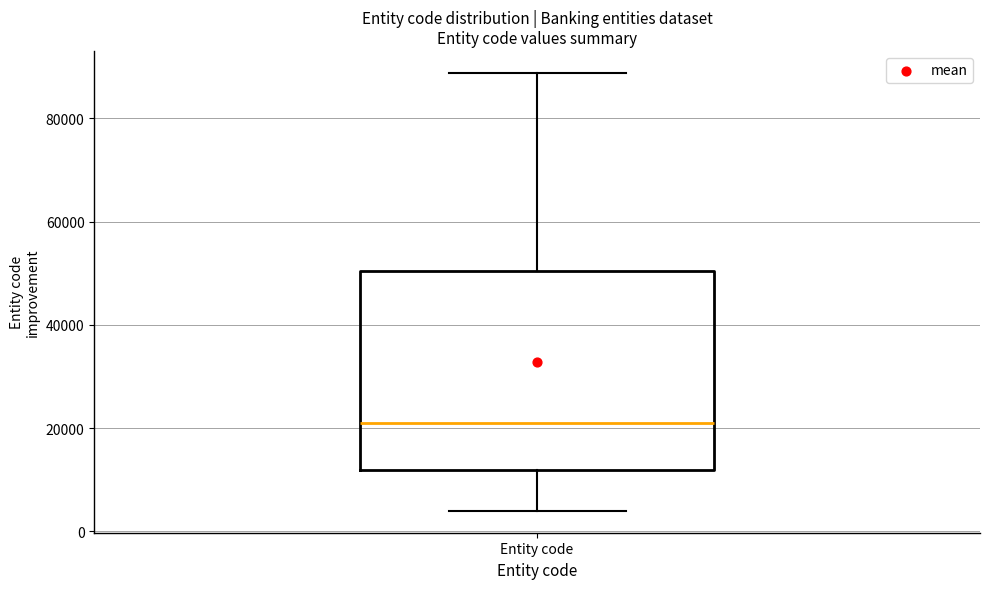

Transcribe this box plot: give where the median line is, the range the box spans, and where the two whiskers end, as read against the y-axis. The values are not printed on the chart, so give them approximately, as read against the axis.

median 22000, box 12000 to 50000, whiskers 4000 to 88000